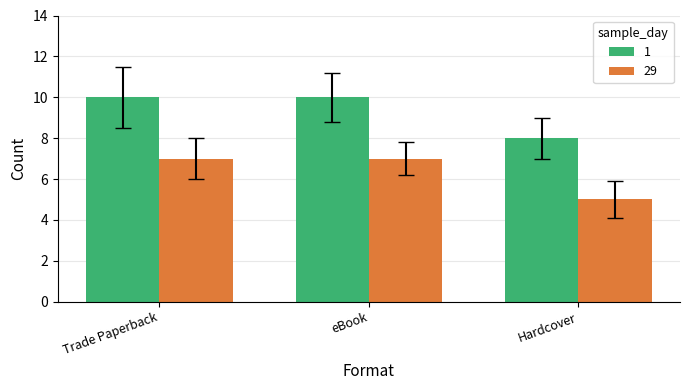

What is the difference between the highest and lowest values at Hardcover?

3